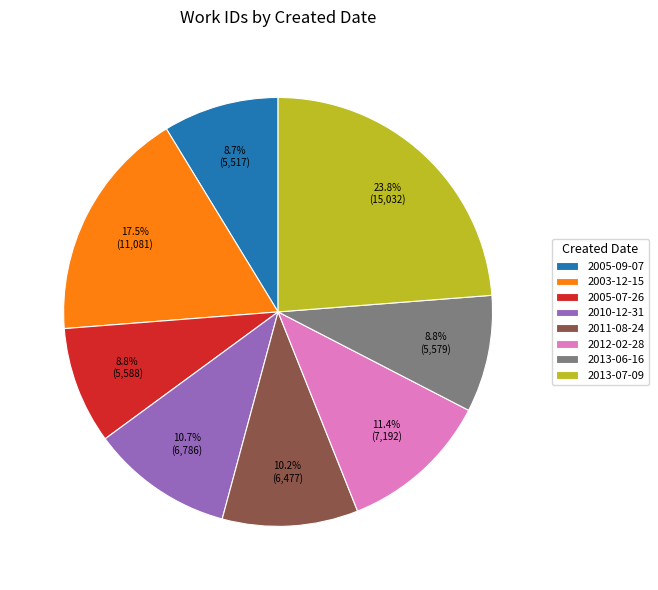

Which slice is the largest?

2013-07-09